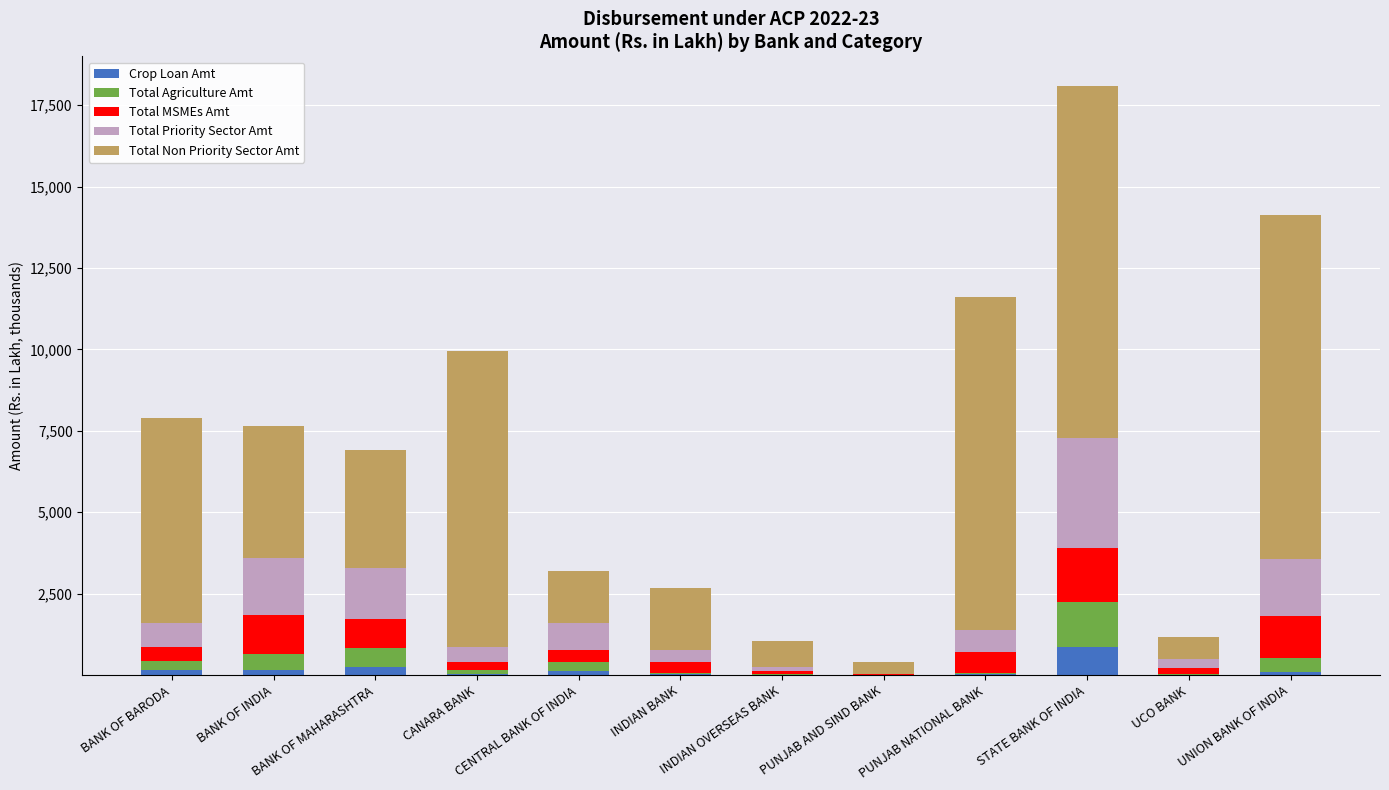

What is the highest value of the Crop Loan Amt series?

856.1